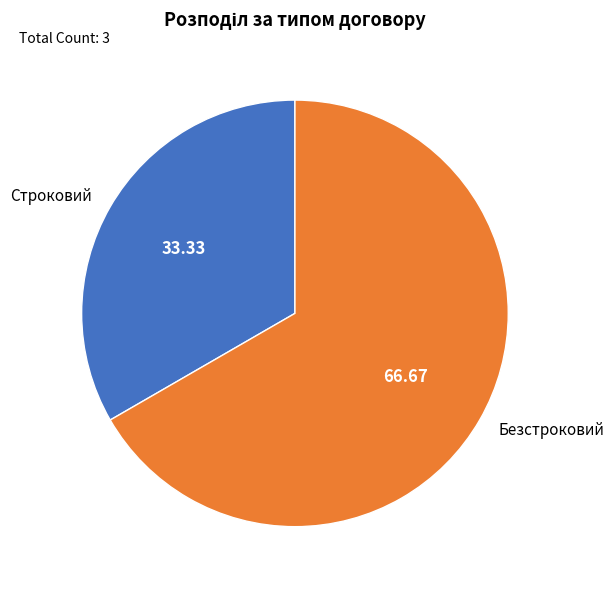

Rank the categories by value from highest to lowest.

Безстроковий, Строковий